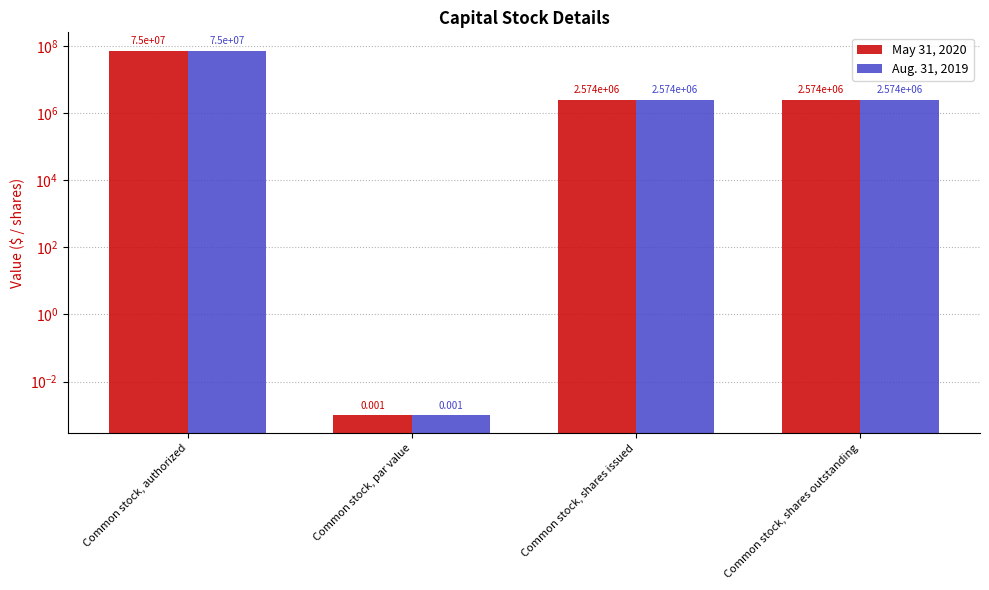

What position from the right is Common stock, shares issued?

2